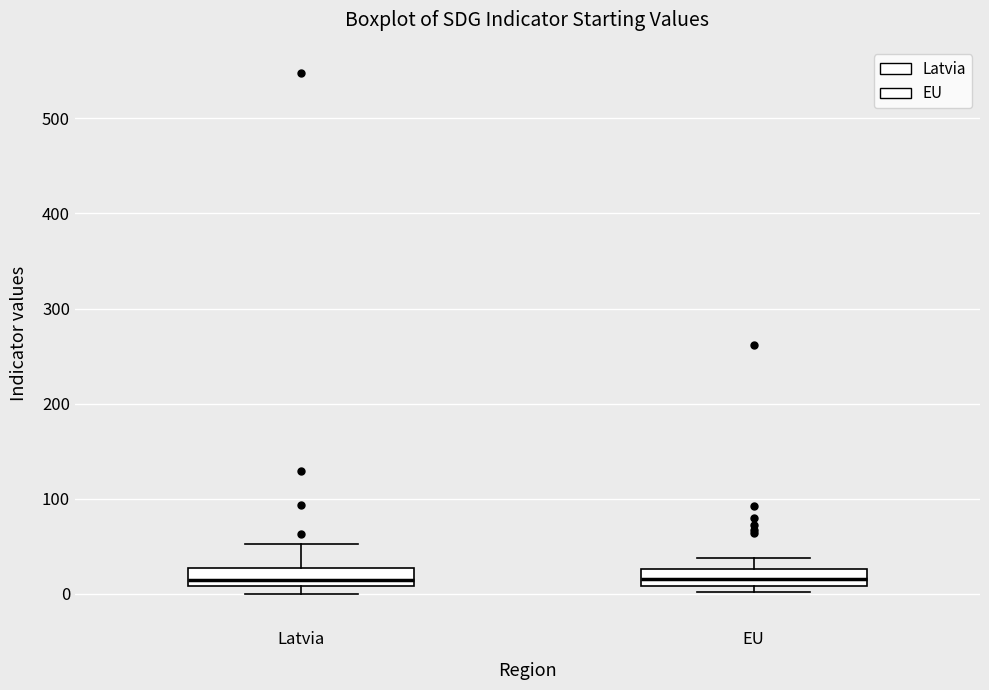

Where is the lower edge of the box for EU on the y-axis? The values are not printed on the chart, so give them approximately, as read against the axis.

10